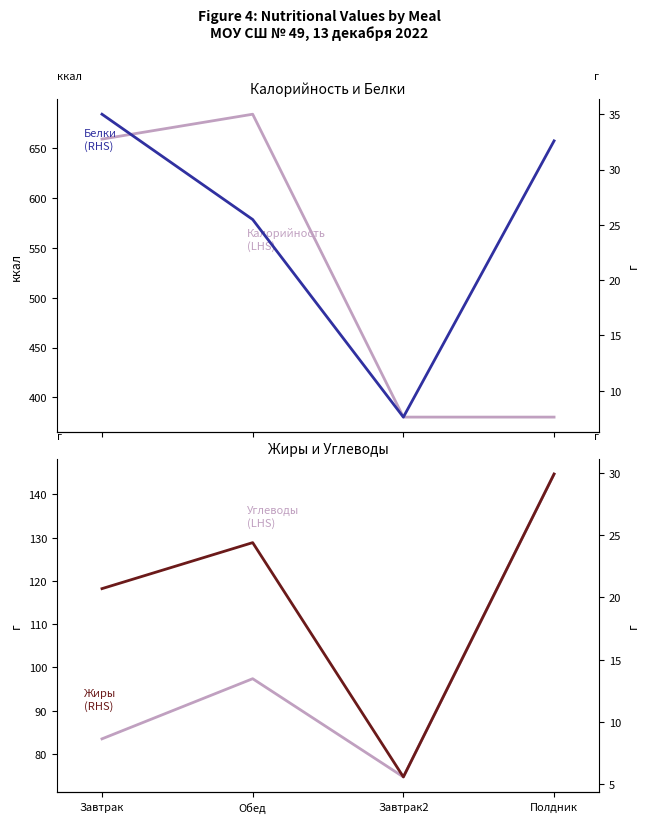

What is the value of the Белки (RHS) point at the 2nd from the left?

25.5